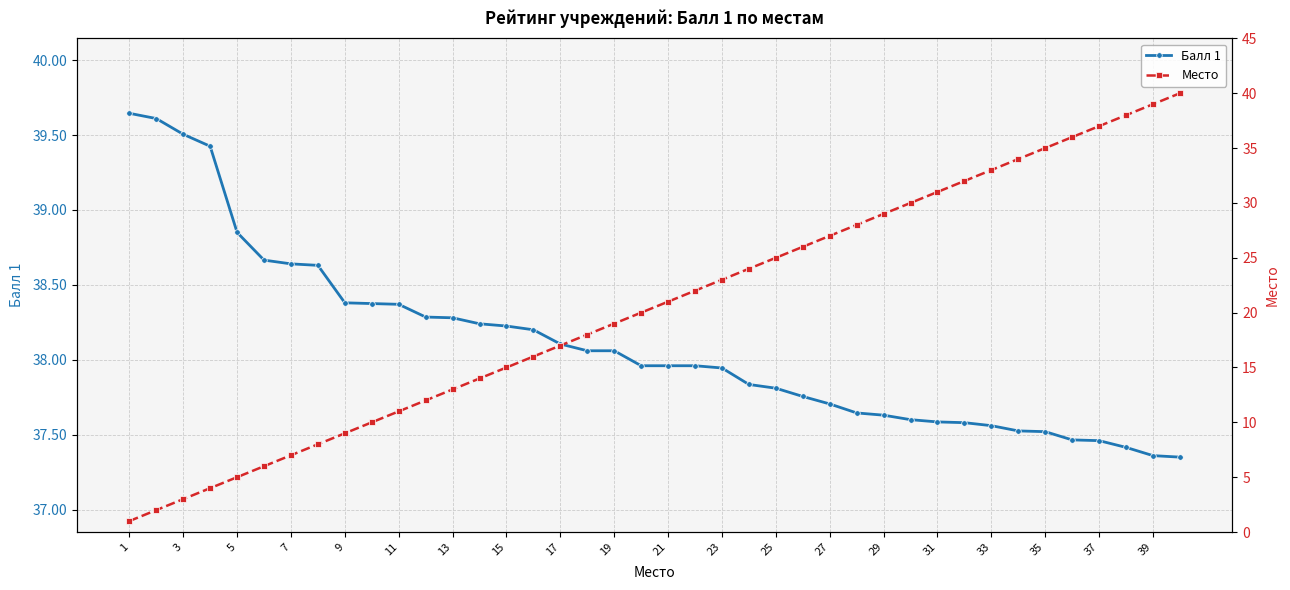

Is it true that Балл 1 equals 24.7 at 27?

False